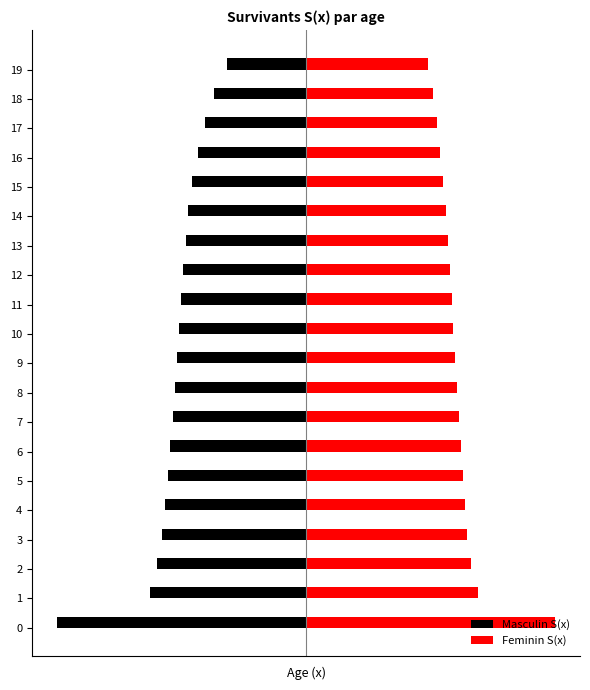

At which category is the sum across all series the highest?

19